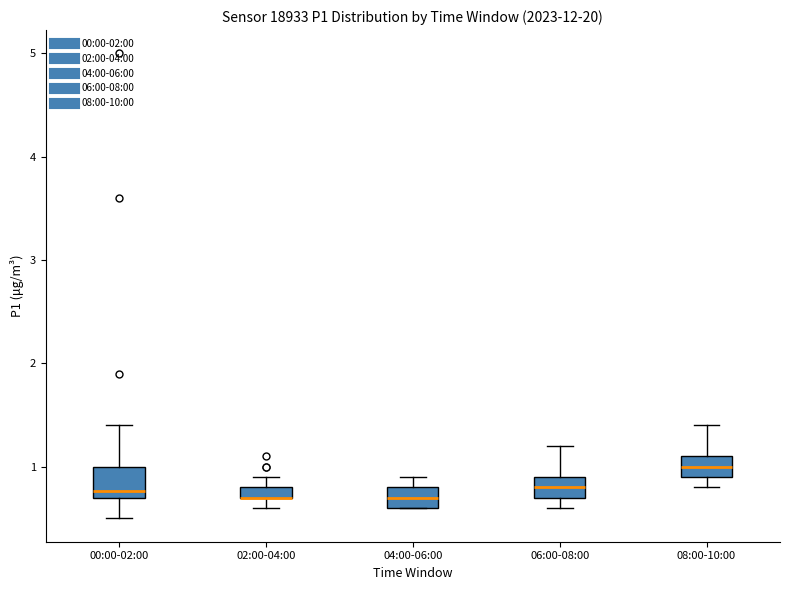

Where is the upper edge of the box for 02:00-04:00 on the y-axis? The values are not printed on the chart, so give them approximately, as read against the axis.

0.8